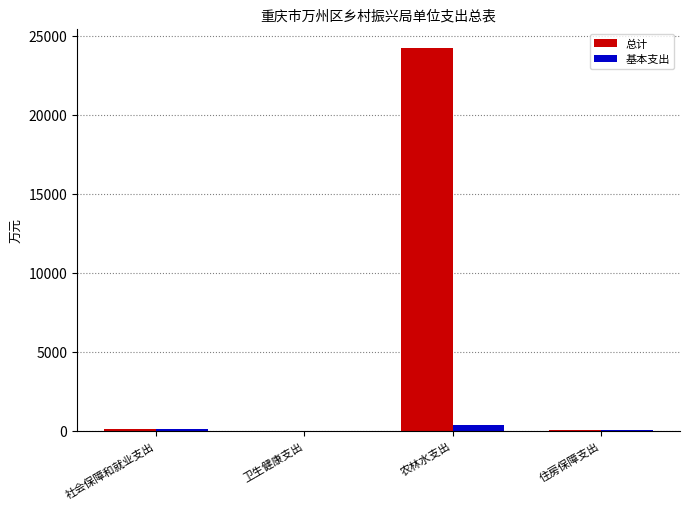

What are all the series names shown in the legend?

总计, 基本支出